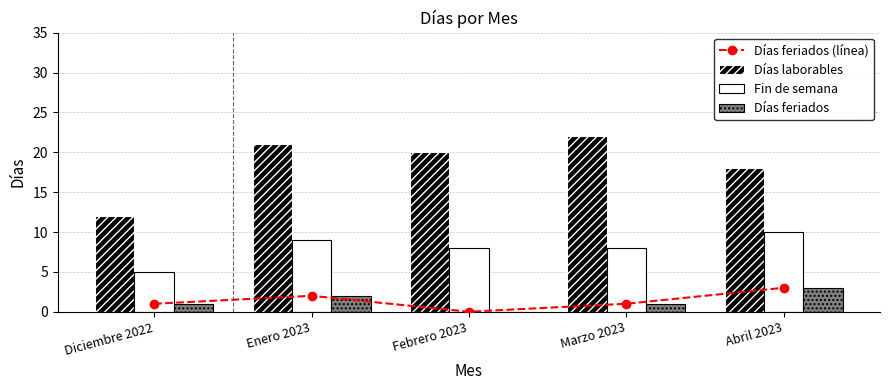

How many data points in Días feriados are above 1?

2